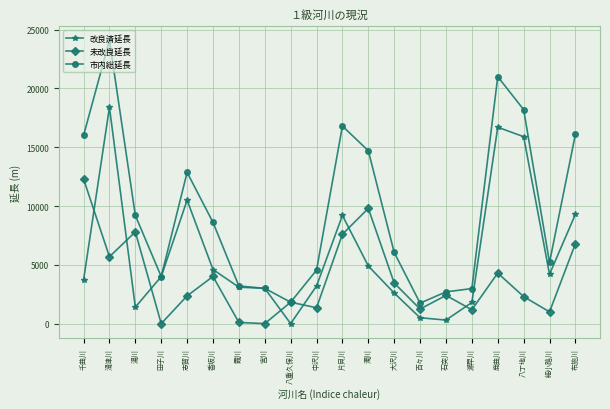

True or false: 未改良延長 has more than 2 points higher than both neighbors.

True